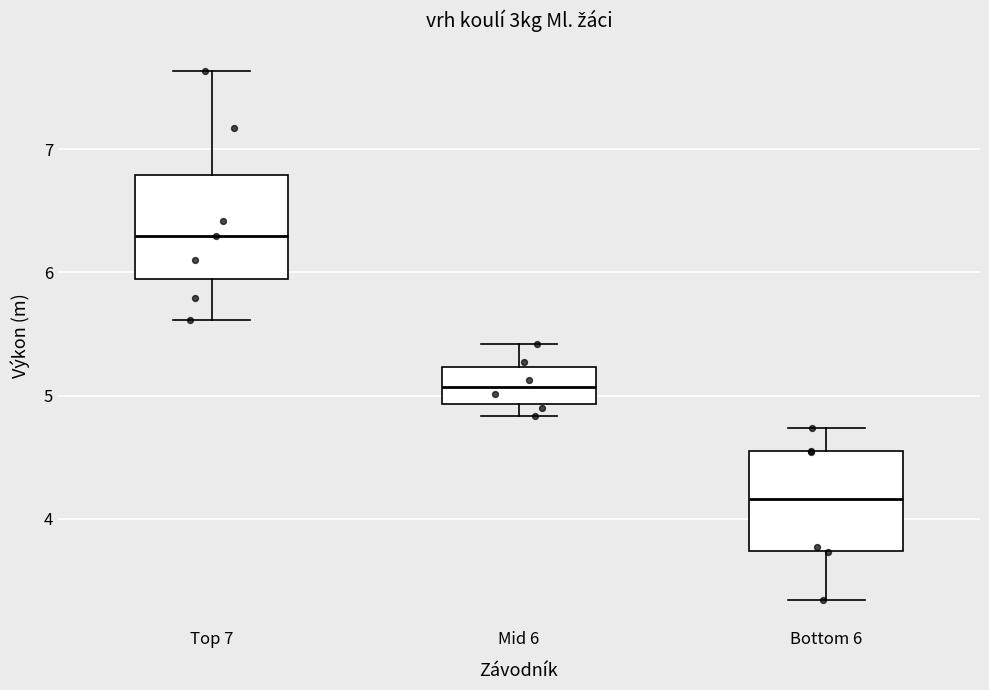

Reading left to right, read every box against the y-axis: the position of its median line, the range the box covers, and the ends of its whiskers. The values are not printed on the chart, so give them approximately, as read against the axis.

Top 7: median 6.3, box 5.9 to 6.8, whiskers 5.6 to 7.6
Mid 6: median 5.1, box 4.9 to 5.2, whiskers 4.8 to 5.4
Bottom 6: median 4.2, box 3.7 to 4.5, whiskers 3.3 to 4.7